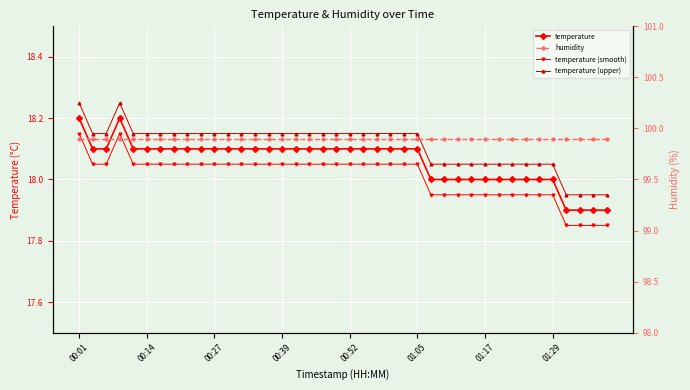

What is the value of the temperature (upper) point at the 4th from the left?

18.2